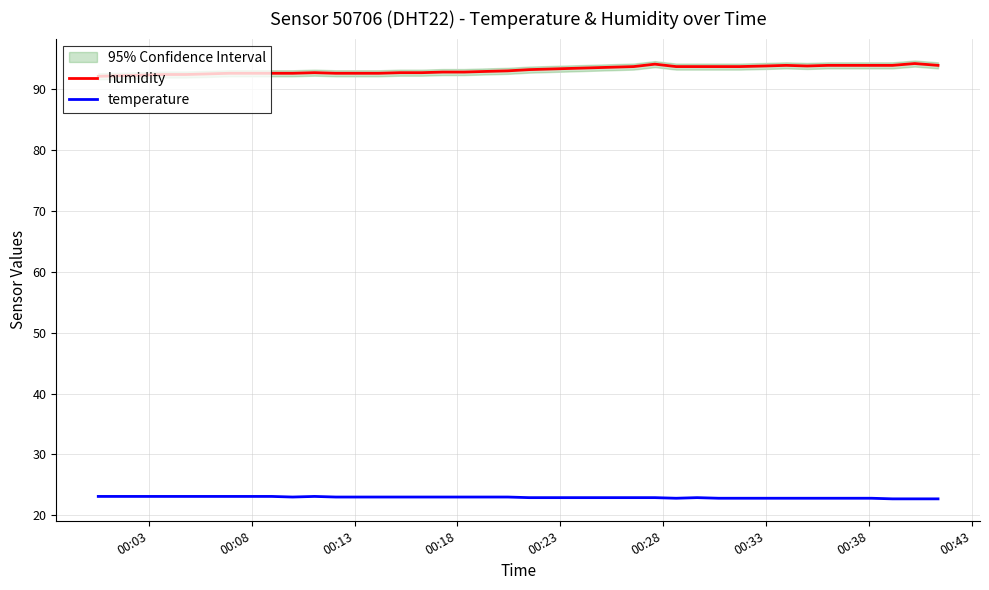

True or false: temperature and humidity cross at least once.

False